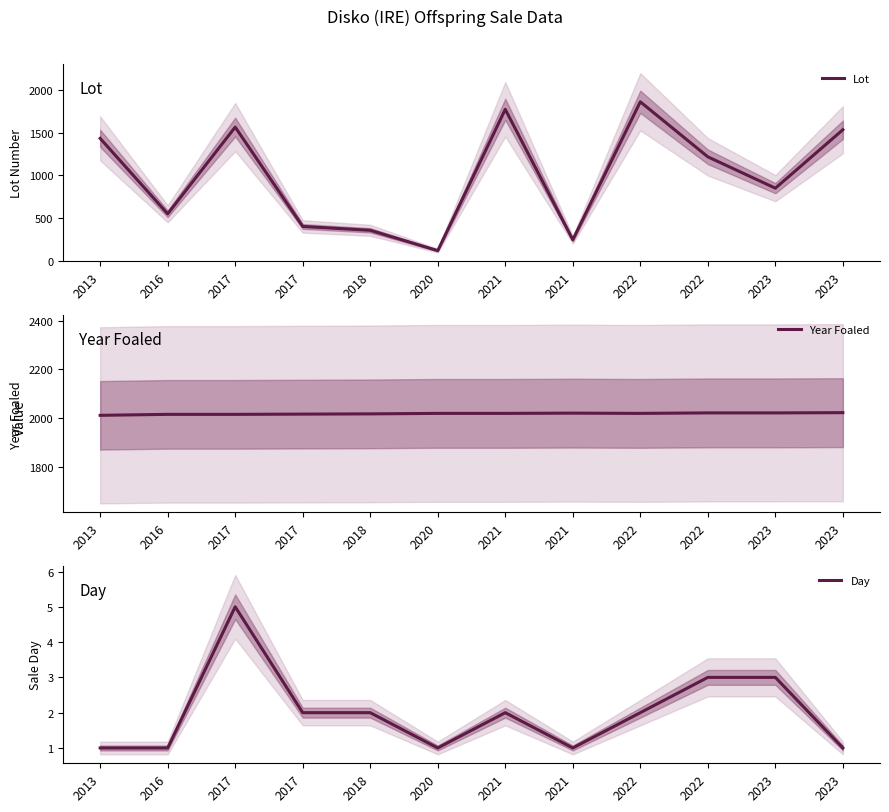

At which category does Day reach its first local peak?

2017